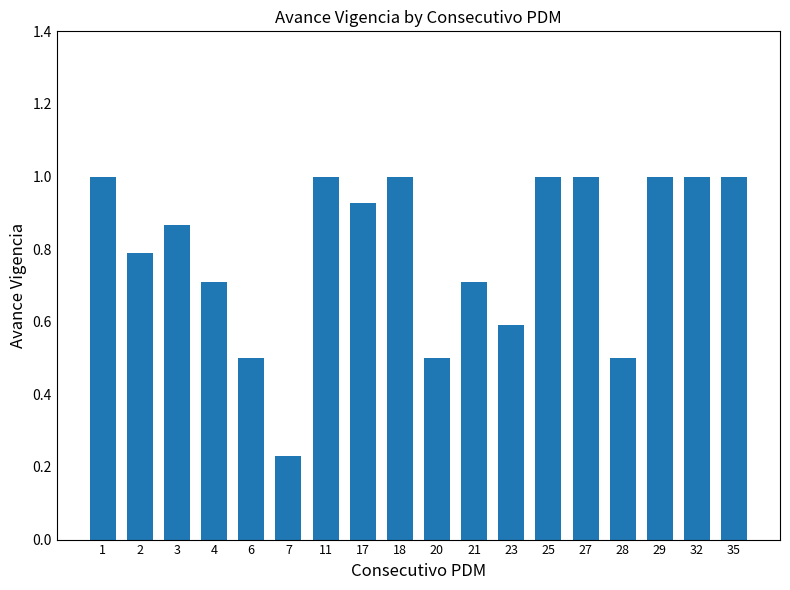

What is the value of the 10th bar from the left?

0.5